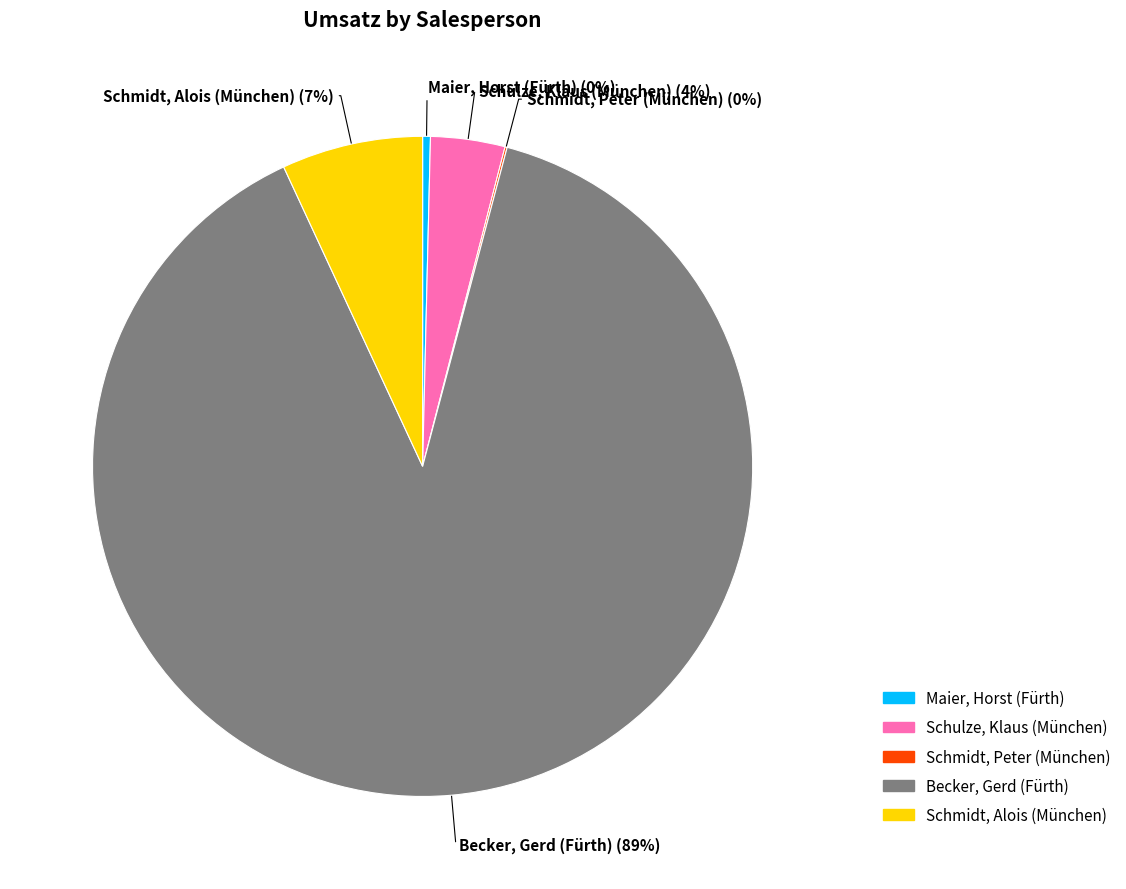

Which slice is the largest?

Becker, Gerd (Fürth)